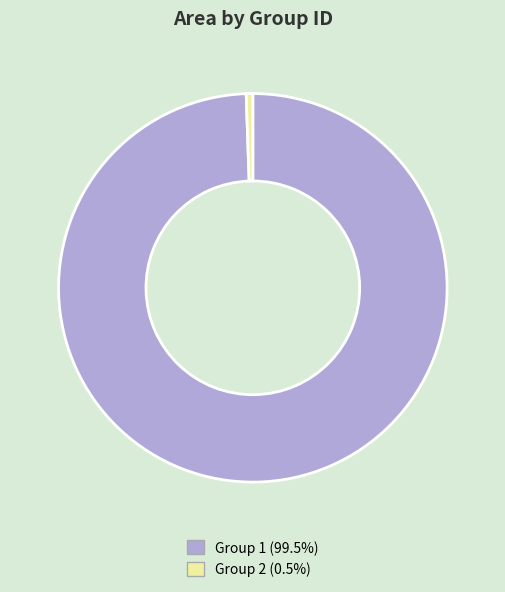

Do Group 2 (0.5%) and Group 1 (99.5%) together represent more than half of the pie?

Yes